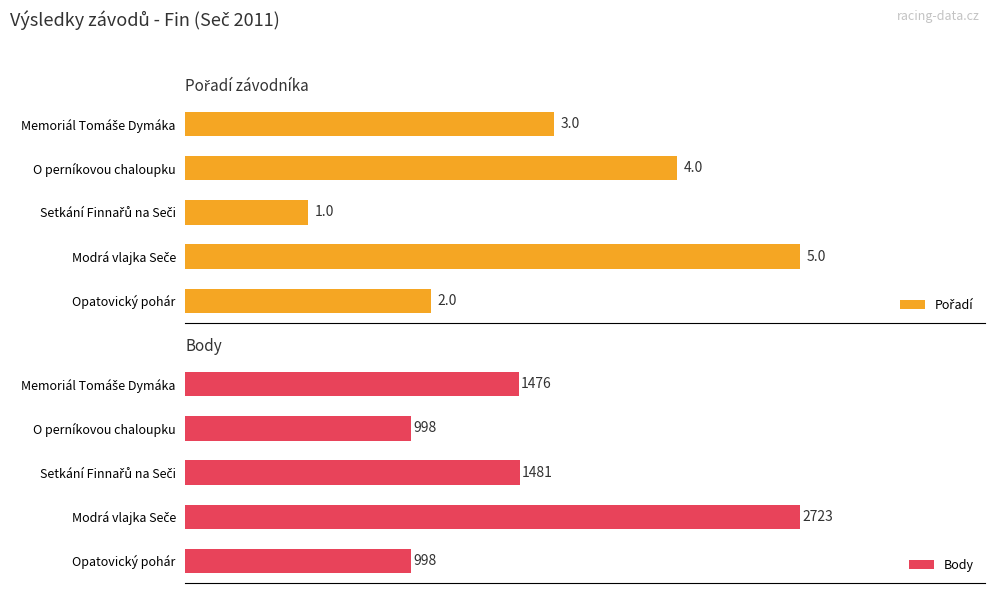

How many bars are there in each group?

2